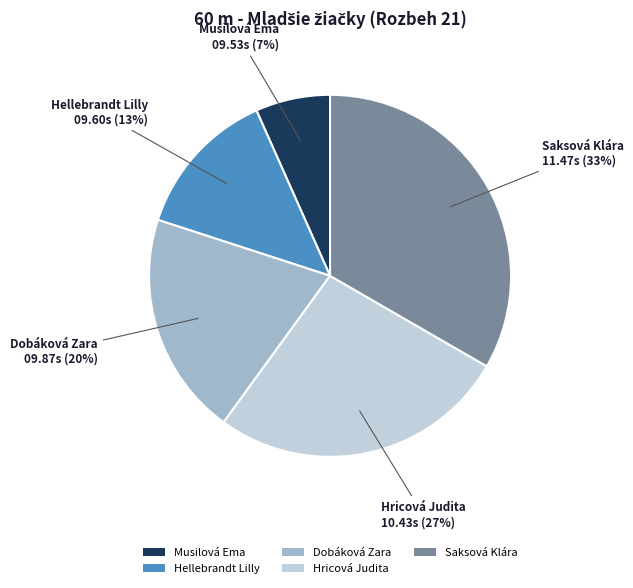

Rank the categories by value from highest to lowest.

Saksová Klára, Hricová Judita, Dobáková Zara, Hellebrandt Lilly, Musilová Ema